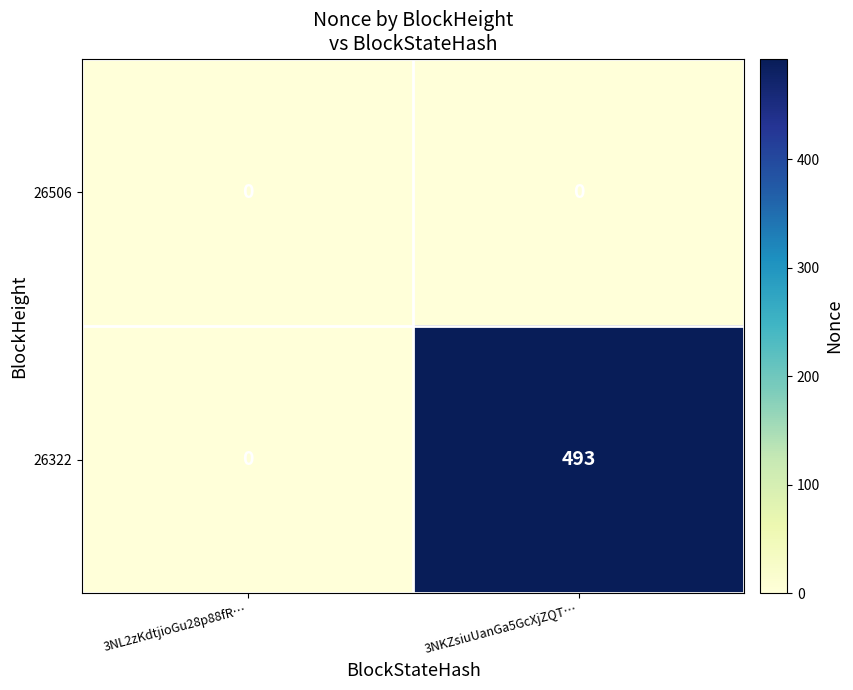

At which category does the chart reach its peak across all series?

3NKZsiuUanGa5GcXjZQT…